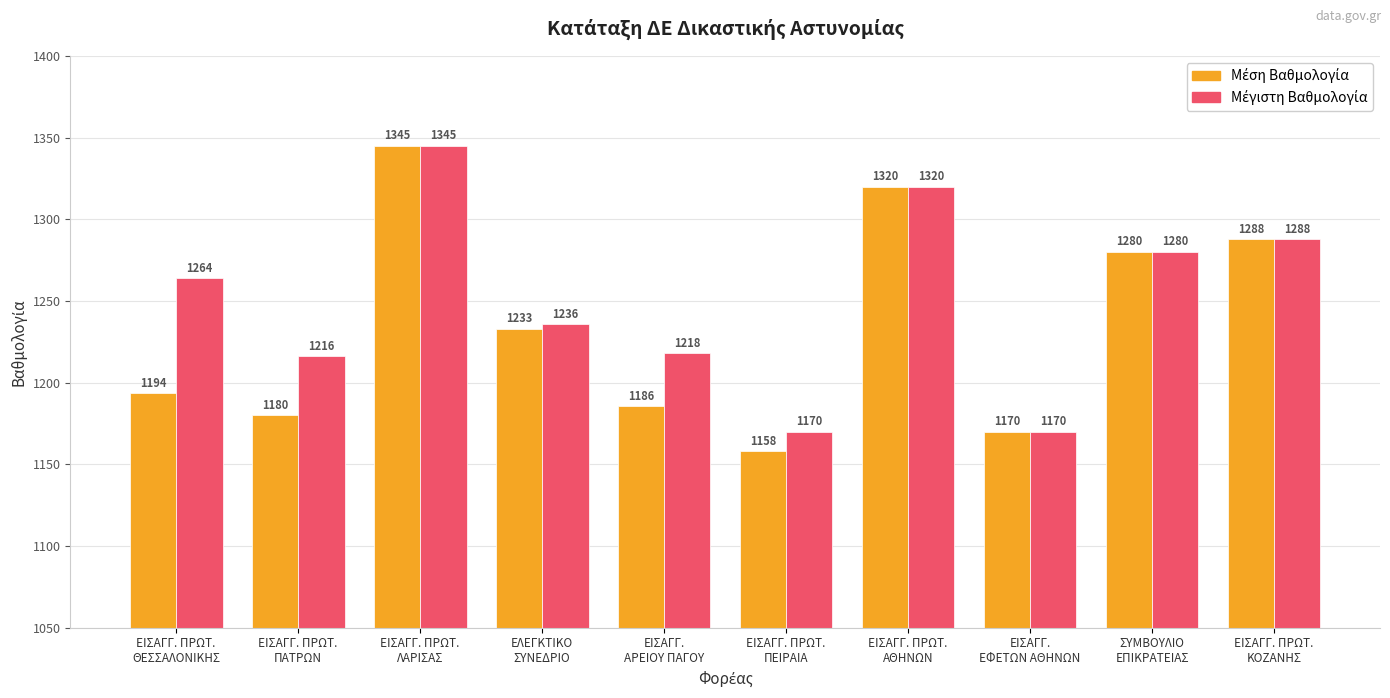

What is the smallest value displayed?

1157.9